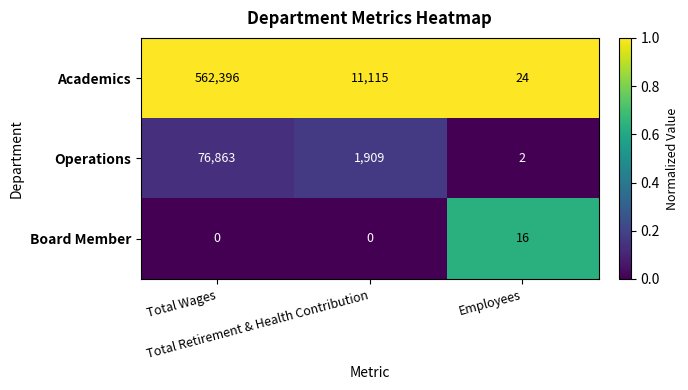

What is the sum of all Board Member values?

16